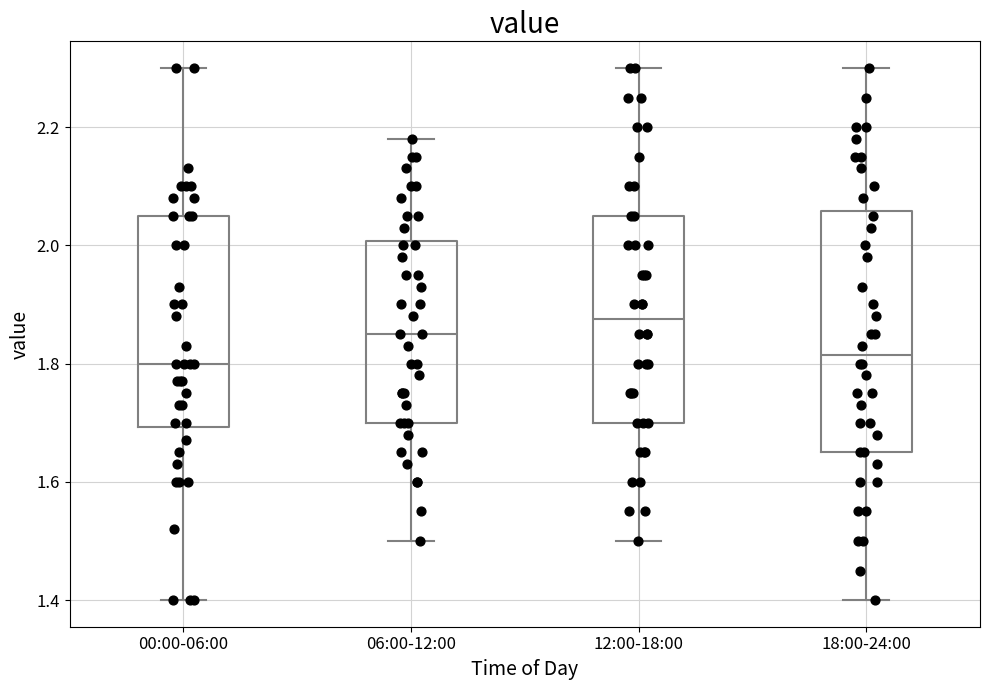

Reading left to right, transcribe this box plot: for each box, give where its median line is, the range the box spans, and where its two whiskers end, as read against the y-axis. The values are not printed on the chart, so give them approximately, as read against the axis.

00:00-06:00: median 1.80, box 1.70 to 2.06, whiskers 1.40 to 2.30
06:00-12:00: median 1.86, box 1.70 to 2.00, whiskers 1.50 to 2.18
12:00-18:00: median 1.88, box 1.70 to 2.06, whiskers 1.50 to 2.30
18:00-24:00: median 1.82, box 1.66 to 2.06, whiskers 1.40 to 2.30